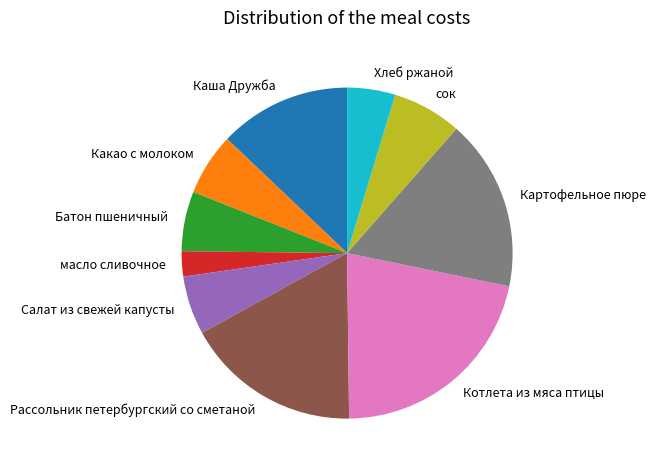

How many slices are in this pie chart?

10